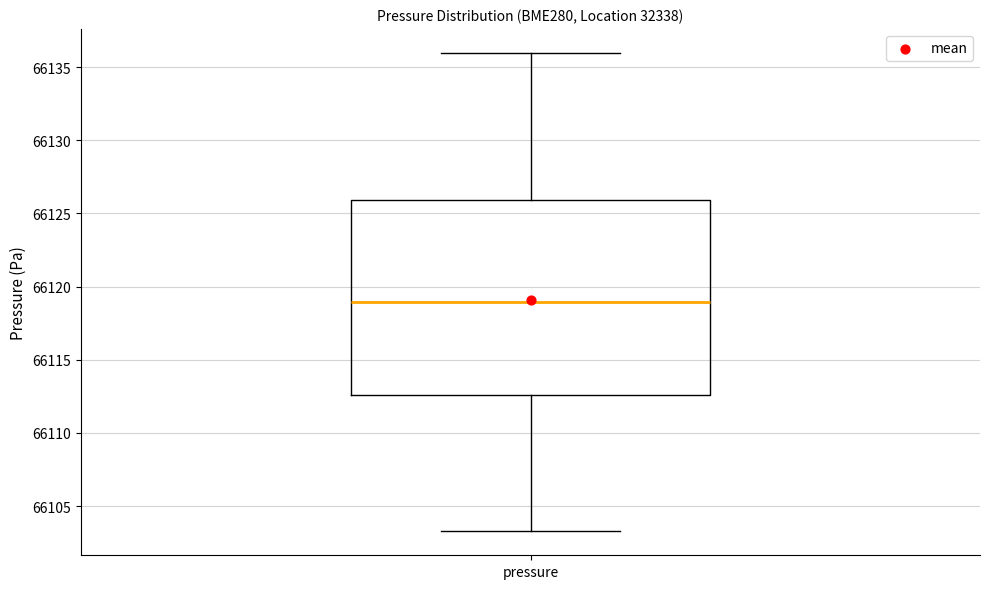

Where does the median line of the box for pressure sit on the y-axis? The values are not printed on the chart, so give them approximately, as read against the axis.

66119.0